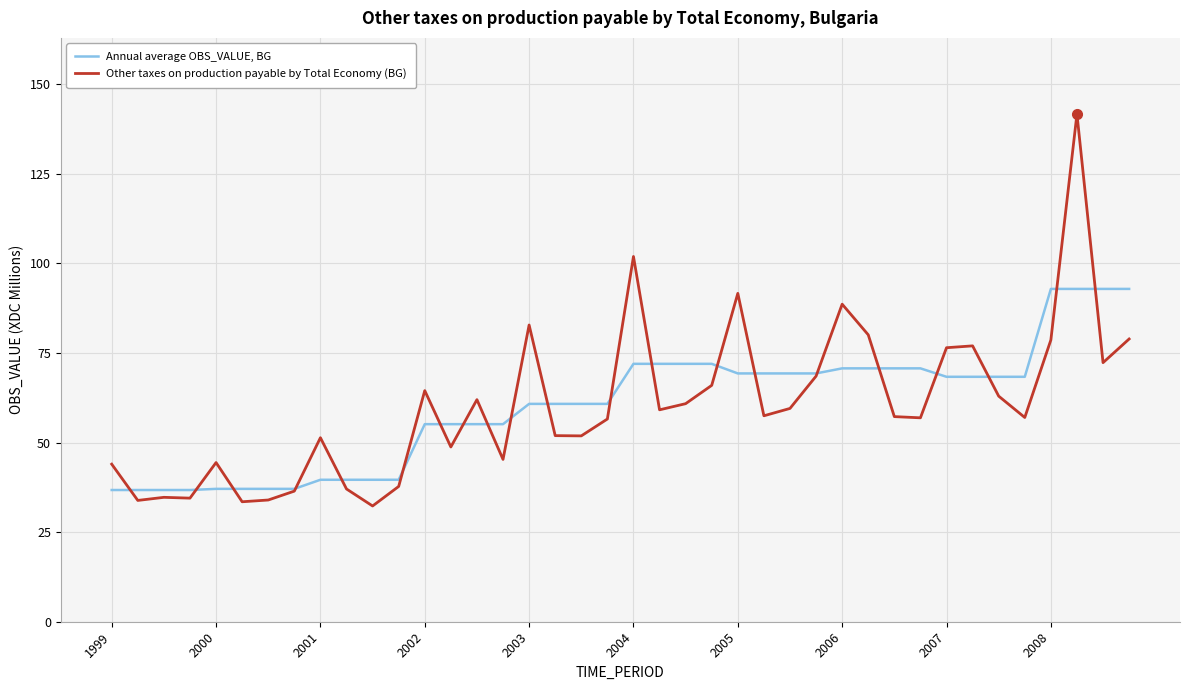

Rank the series by their maximum value, from highest to lowest.

Other taxes on production payable by Total Economy (BG), Annual average OBS_VALUE, BG